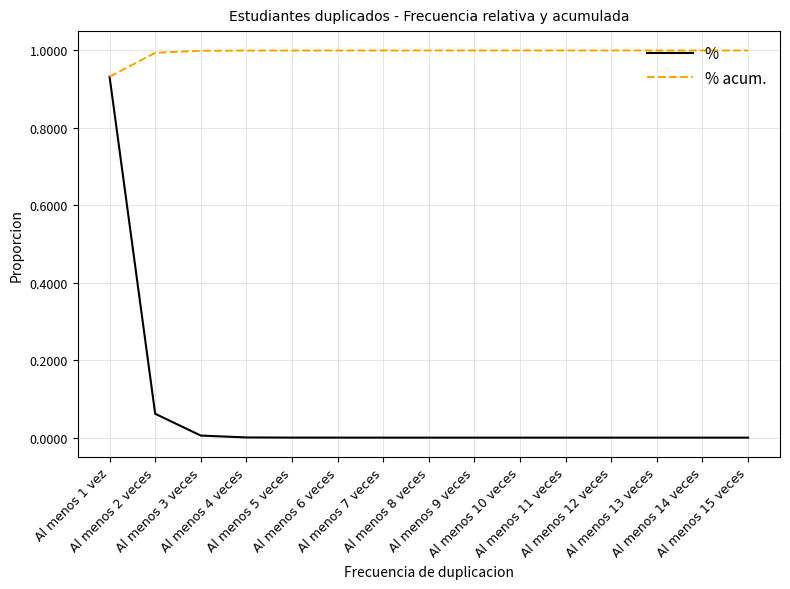

How many lines are shown in the chart?

2